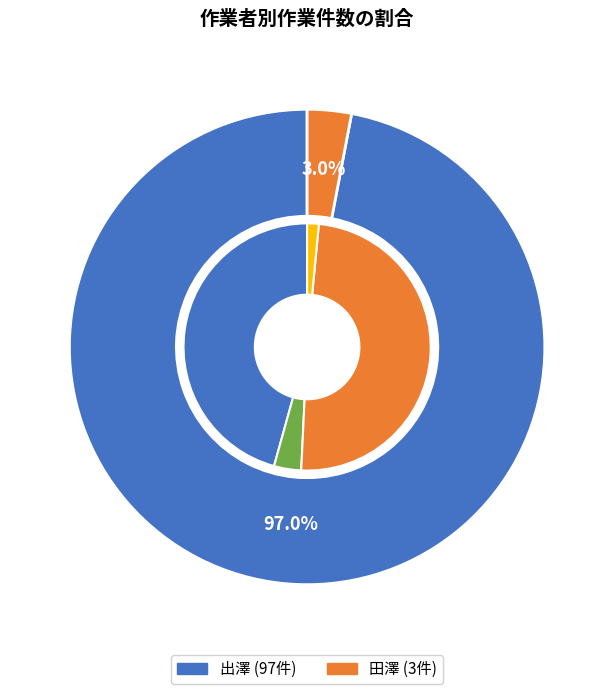

Rank the categories by value from highest to lowest.

出澤, 田澤